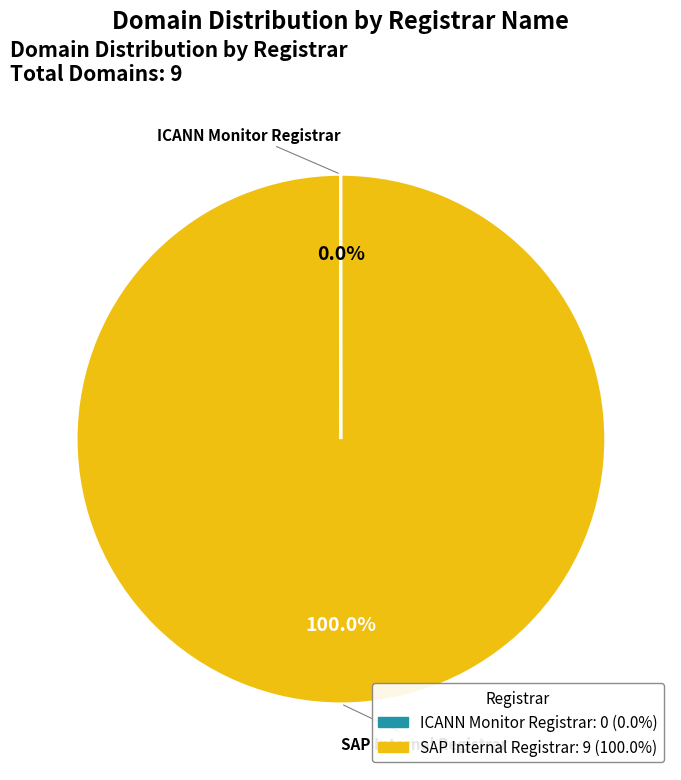

To the nearest percent, what is the average slice percentage?

50%